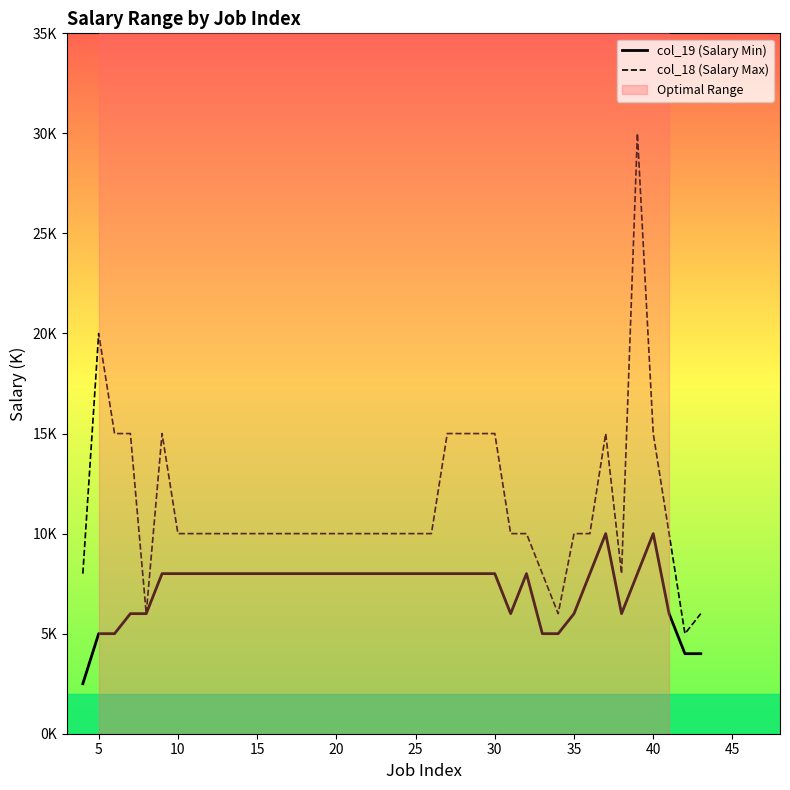

What is the difference between the second highest and second lowest values in the col_18 (Salary Max) series?

14.0